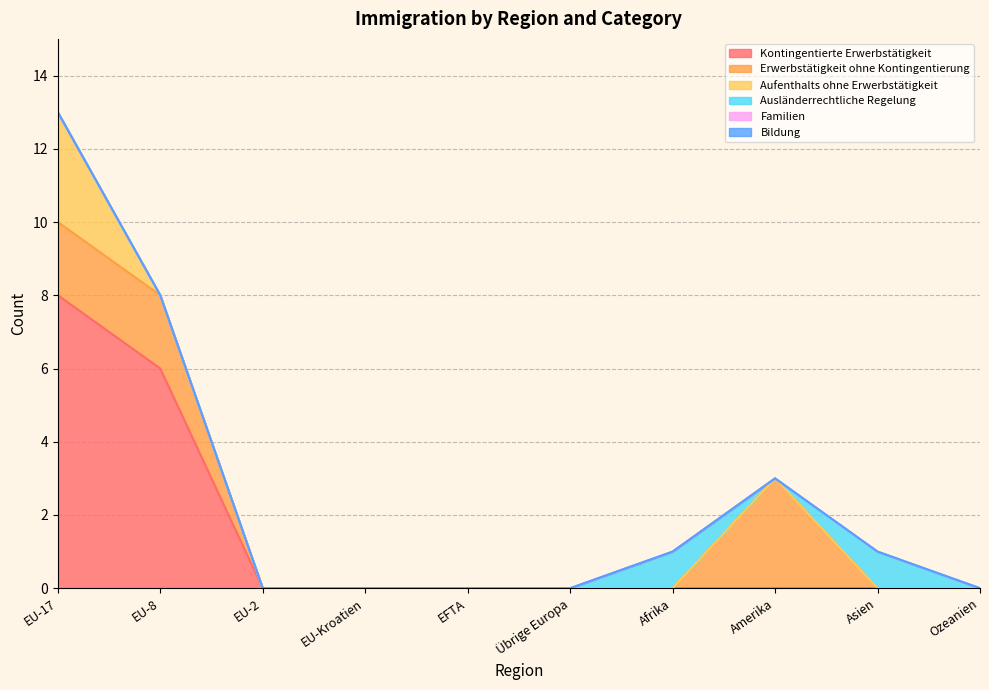

The Ausländerrechtliche Regelung series shows 0 at Übrige Europa. True or false?

True